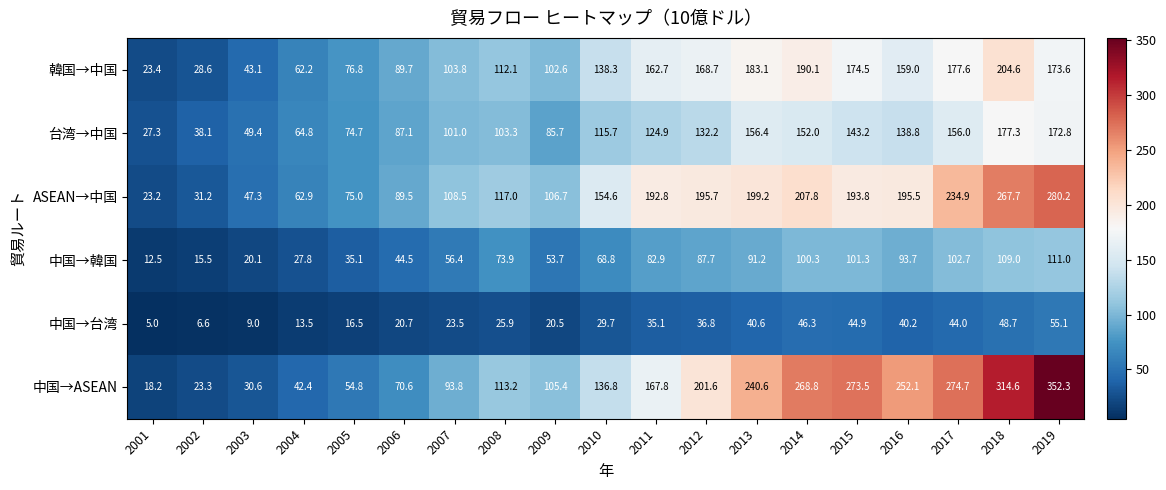

Which series has the largest range (max minus min)?

中国→ASEAN